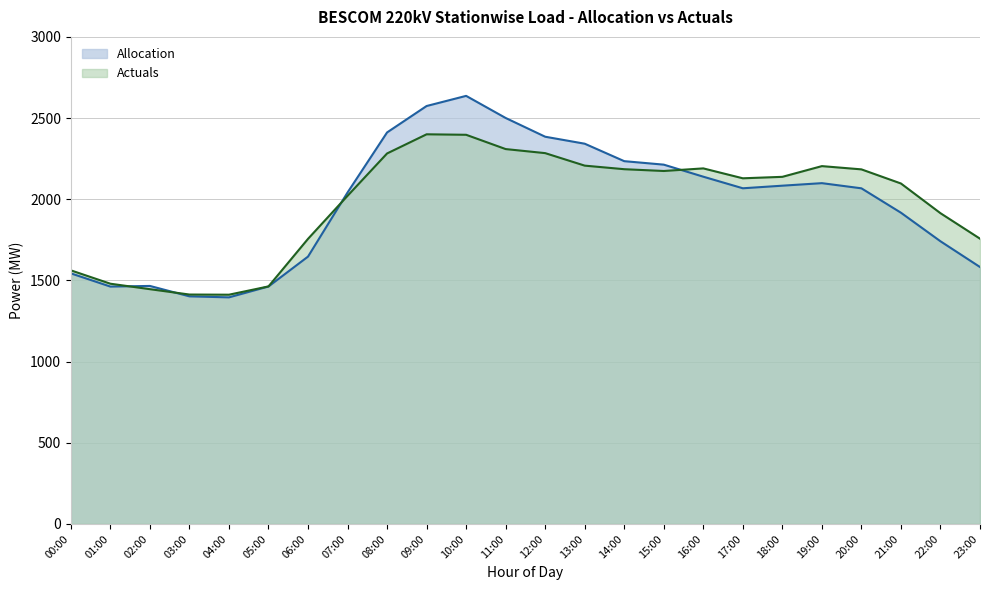

What is the sum of all values?

47413.6